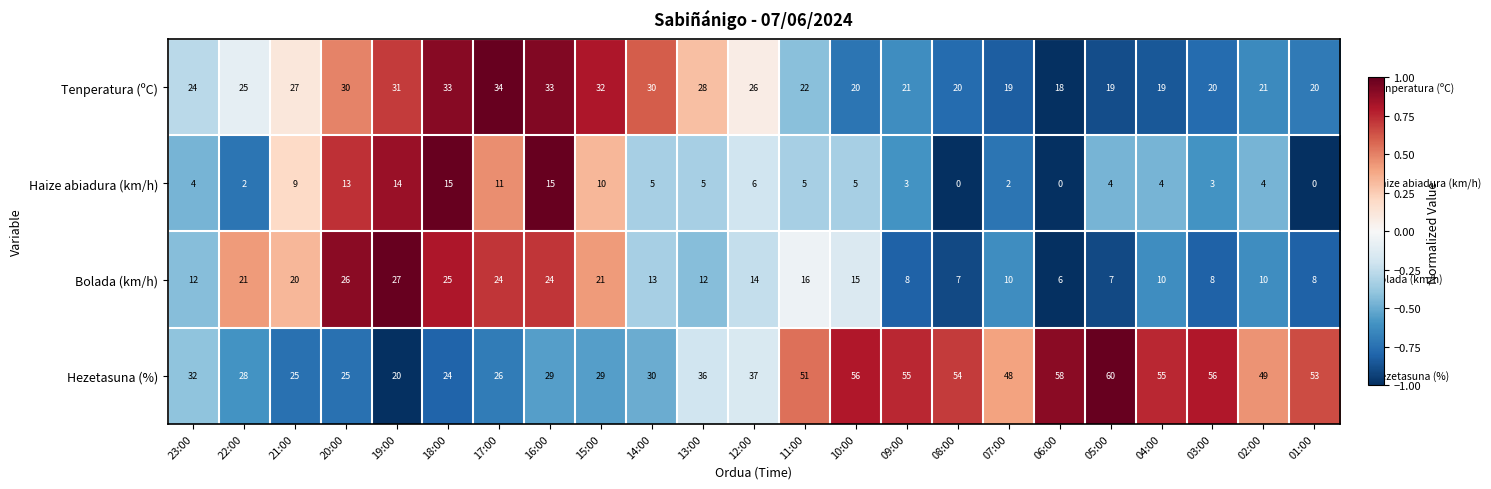

Read the Hezetasuna (%) value at 08:00, to the nearest 10.

50